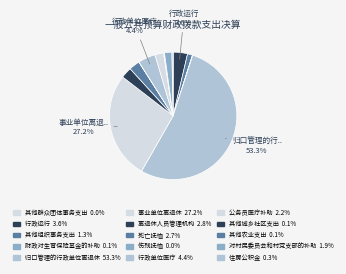

Is there any slice that represents more than half of the pie?

Yes